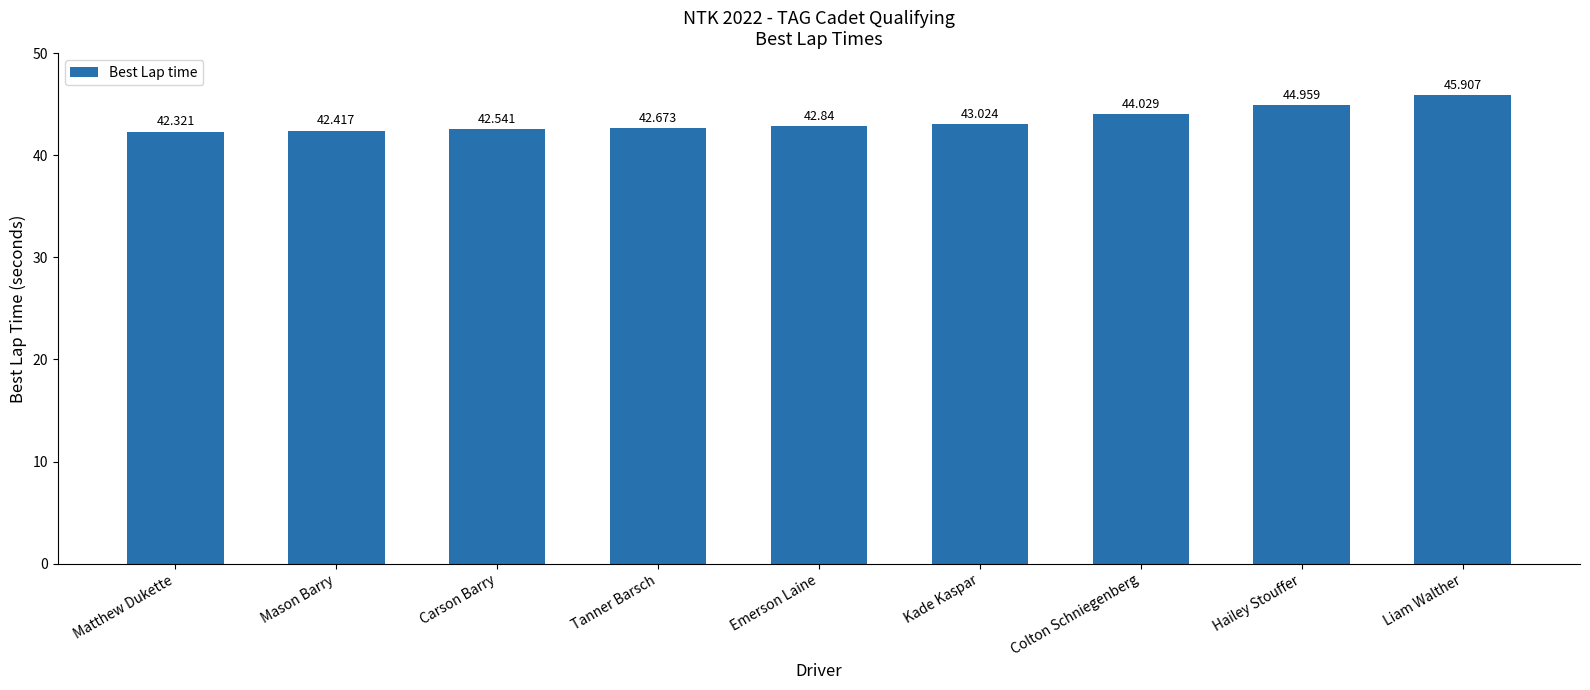

Which category has the highest value across all series?

Liam Walther